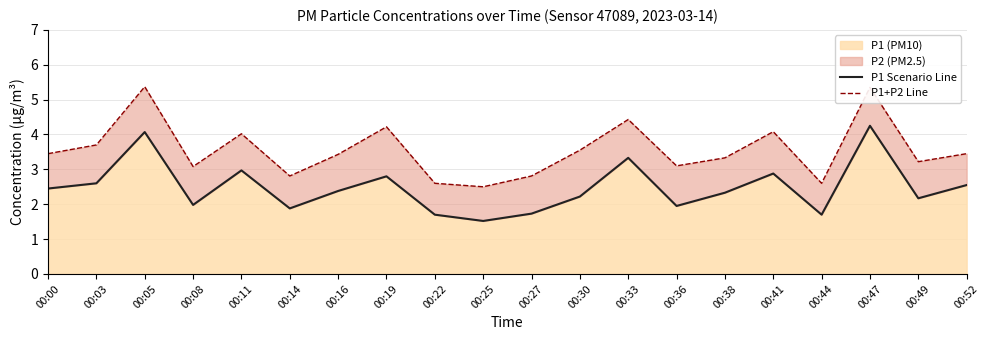

Where is the first local maximum for P1+P2 Line?

00:05